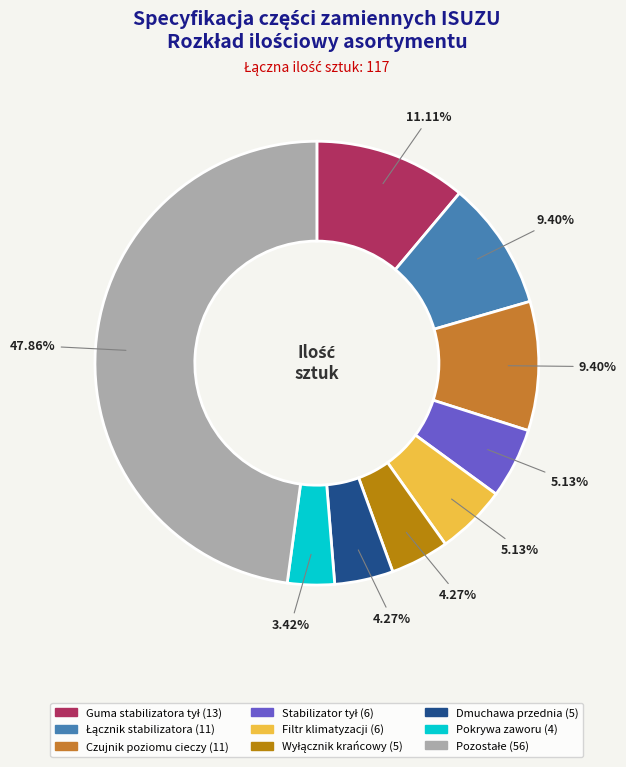

Does any single category account for the majority?

No